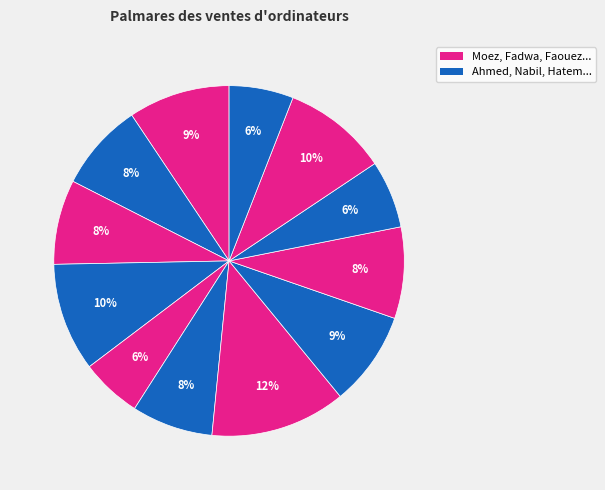

How many slices are in this pie chart?

12